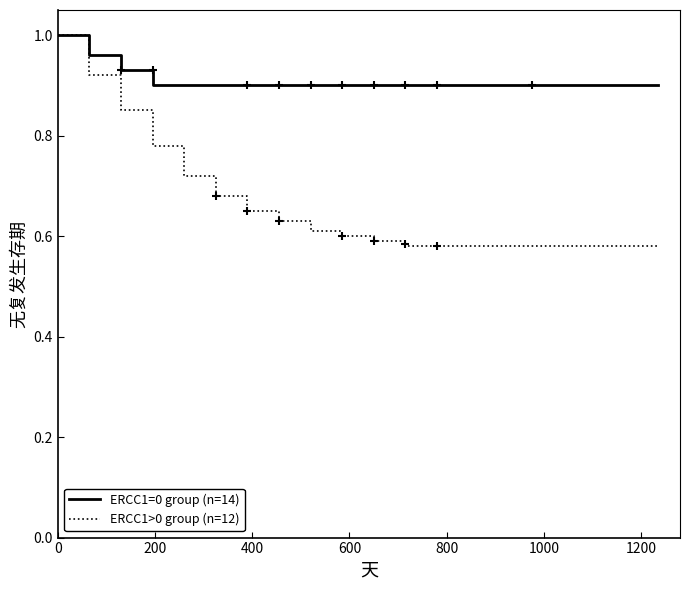

Which series reaches the minimum Y coordinate?

ERCC1>0 group (n=12)